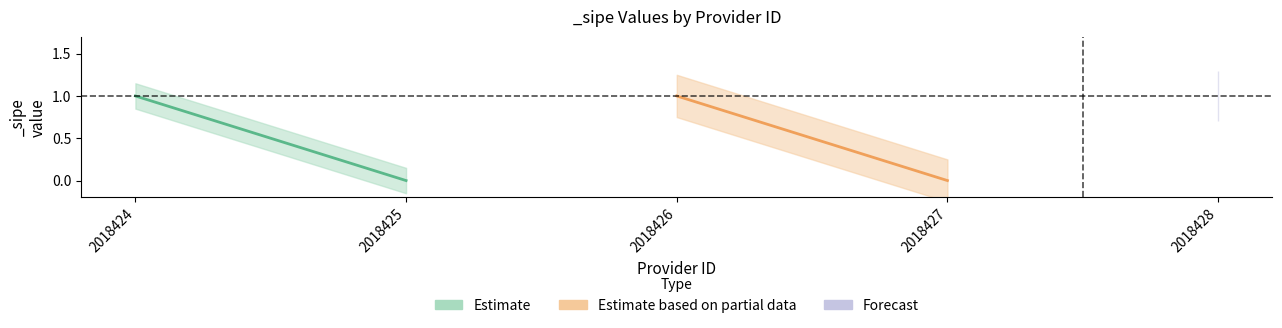

What is the difference between the second highest and second lowest values in the _sipe_upper series?

1